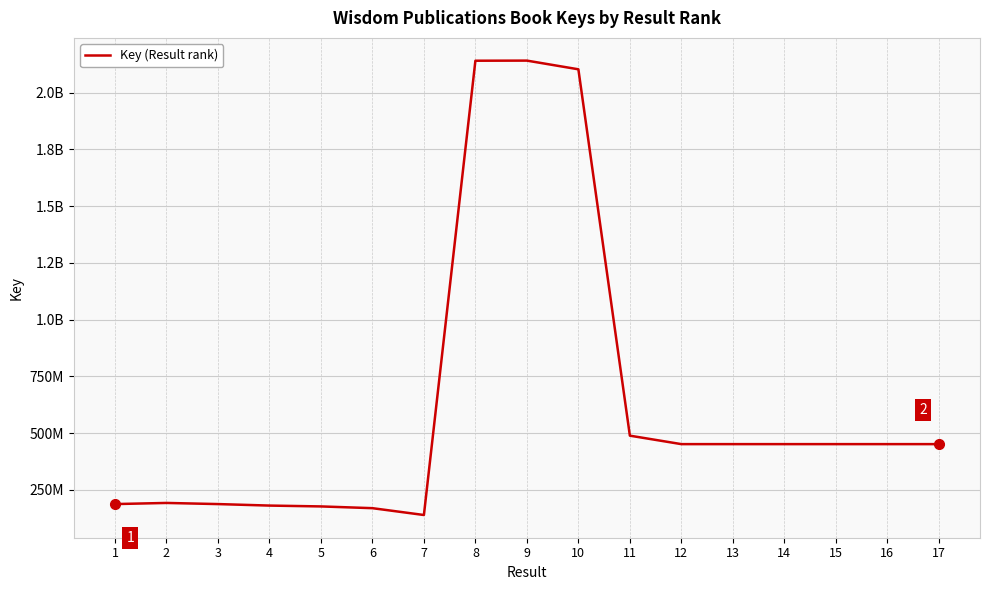

Which label corresponds to the largest value in the chart?

9